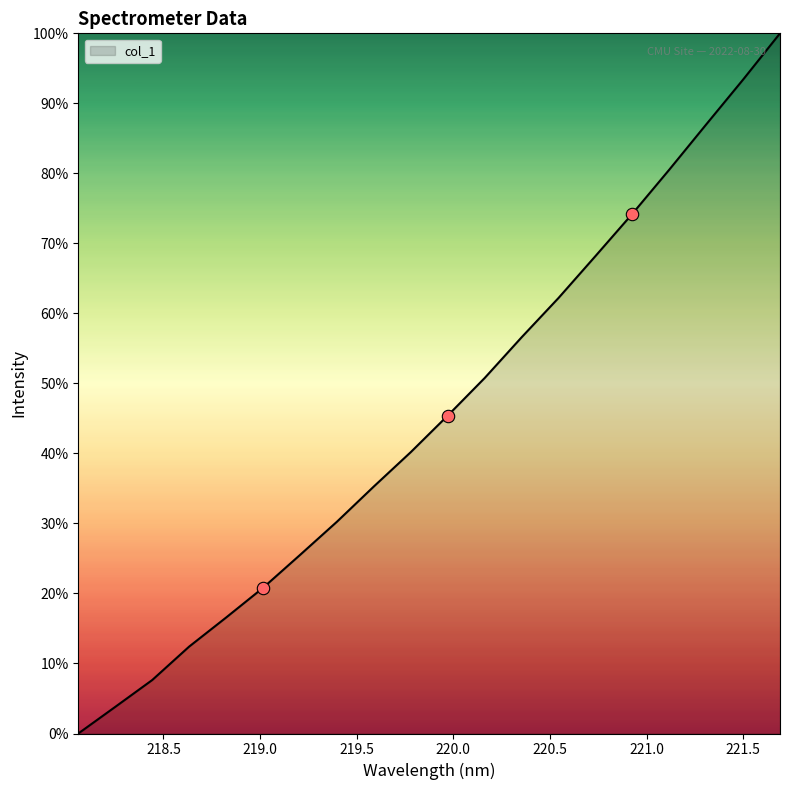

What is the maximum value shown in the chart?

100.0